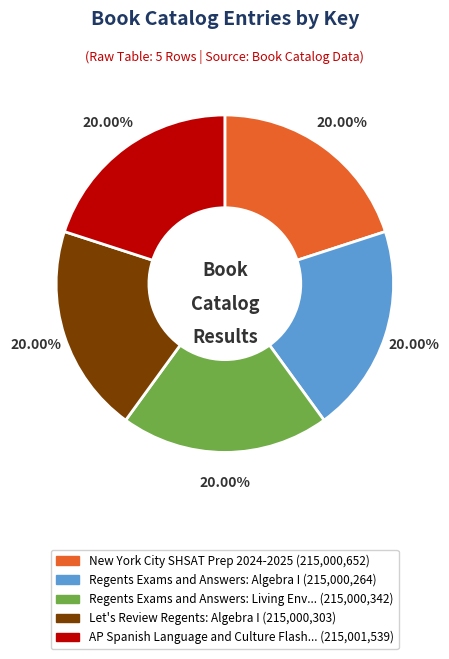

Does any single category account for the majority?

No